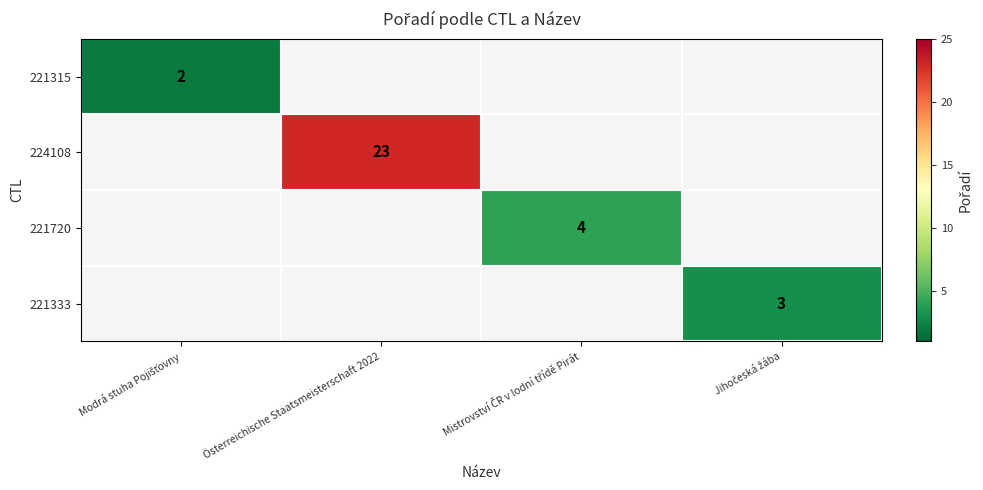

At how many categories does at least one series exceed 12?

1